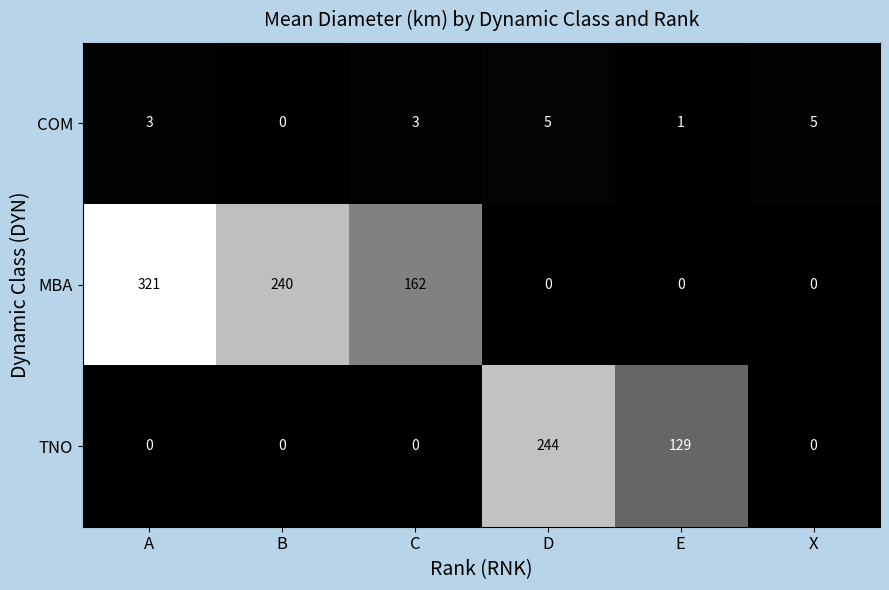

Rank the series at A from lowest to highest value.

TNO, COM, MBA